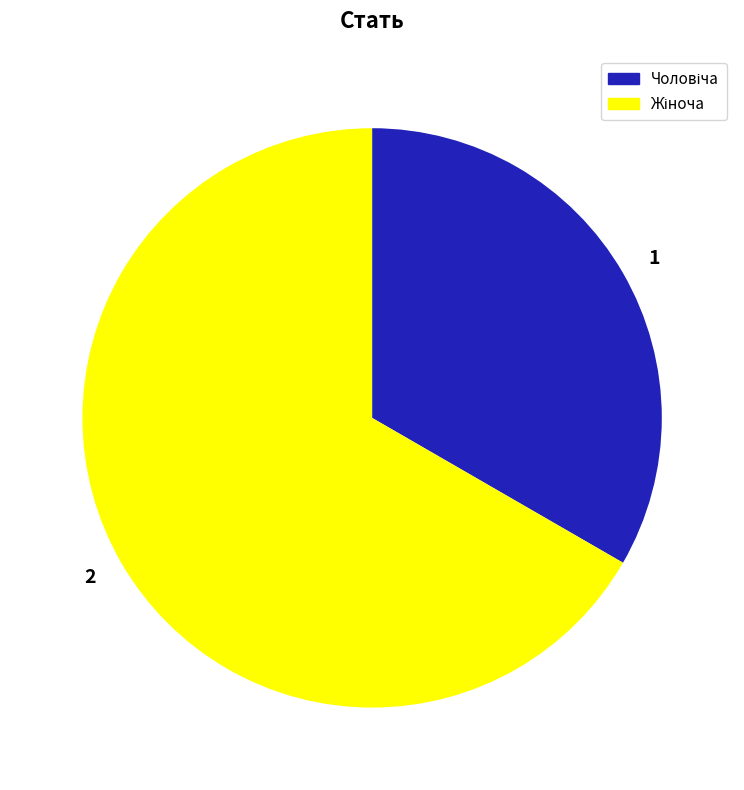

Is there any slice that represents more than half of the pie?

Yes